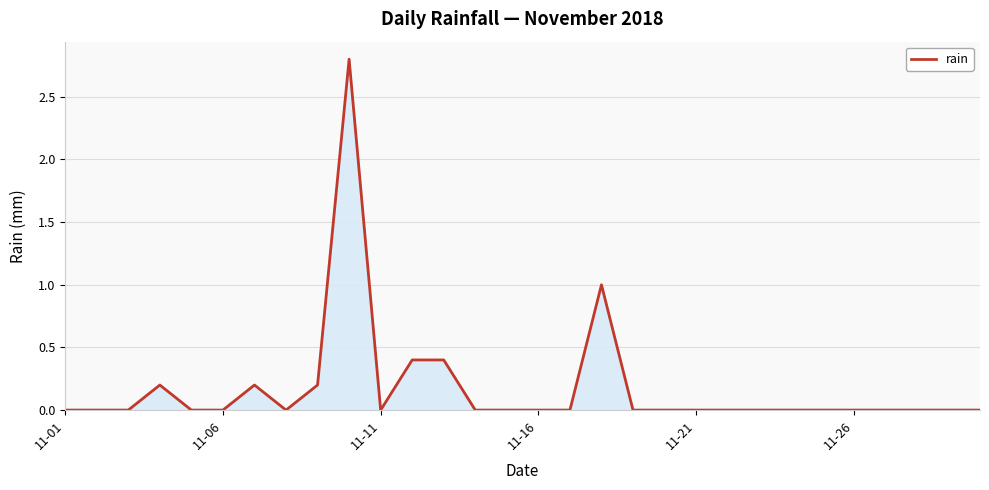

What is the greatest value displayed?

2.8